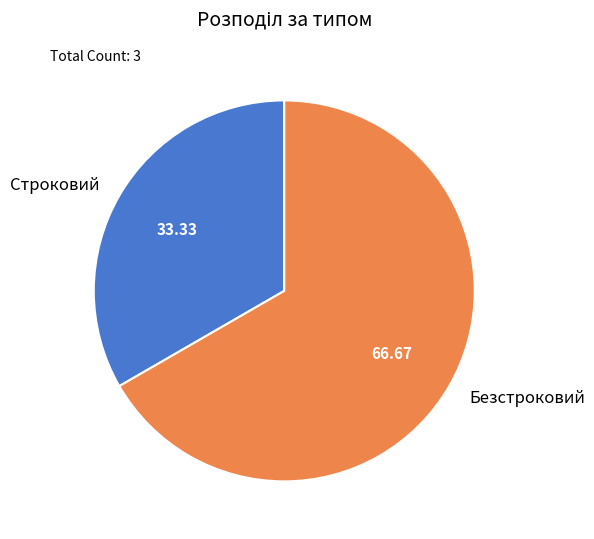

The Строковий slice represents 21% of the pie. True or false?

False